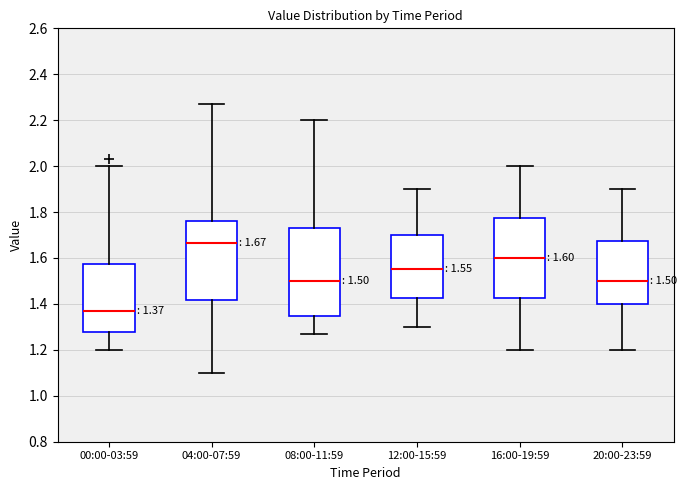

Comparing the boxes themselves (not the whiskers), which one is the tallest?

08:00-11:59